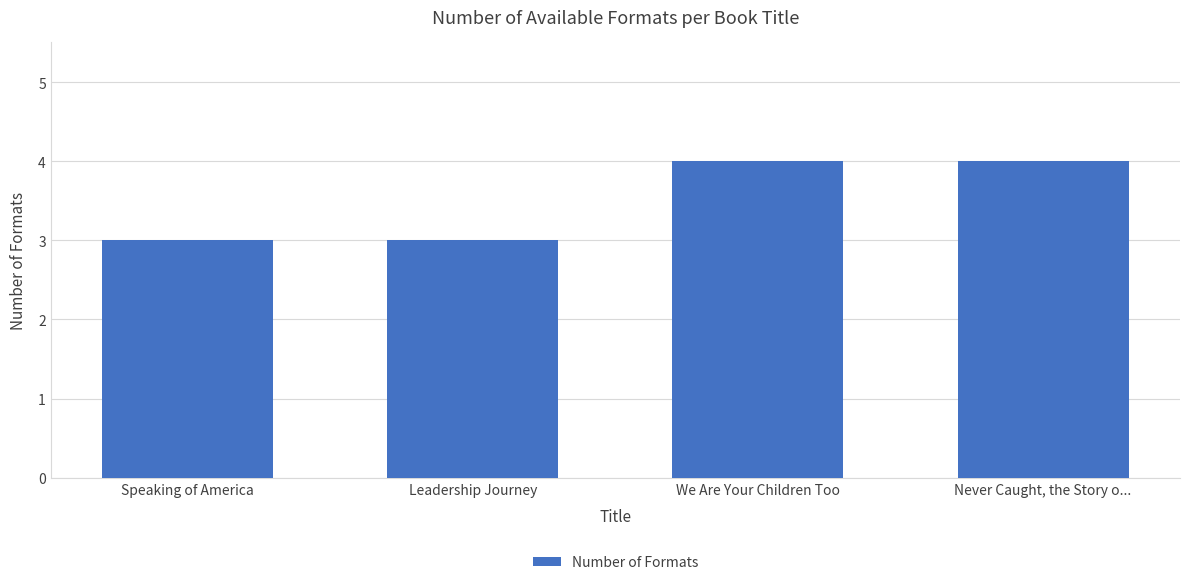

What is the label of the 1st bar from the left?

Speaking of America